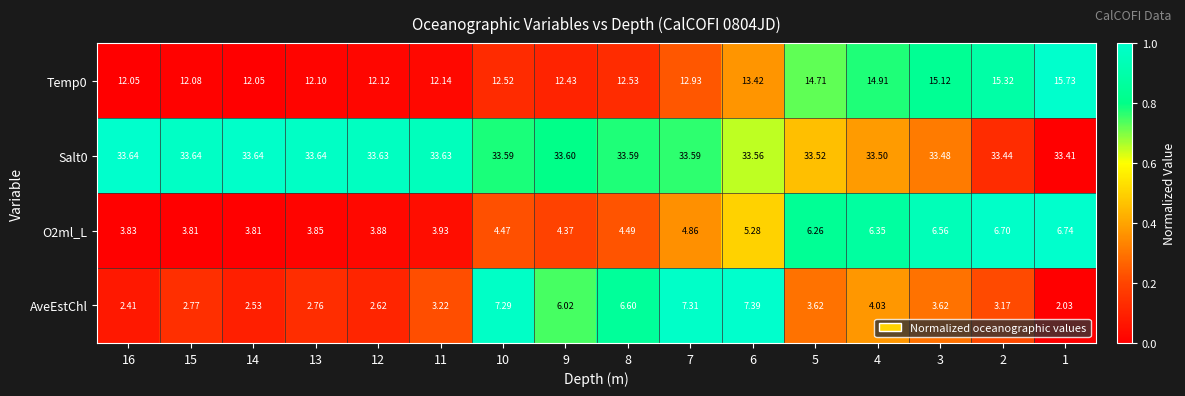

Between 15 and 8, which series saw the biggest shift?

AveEstChl